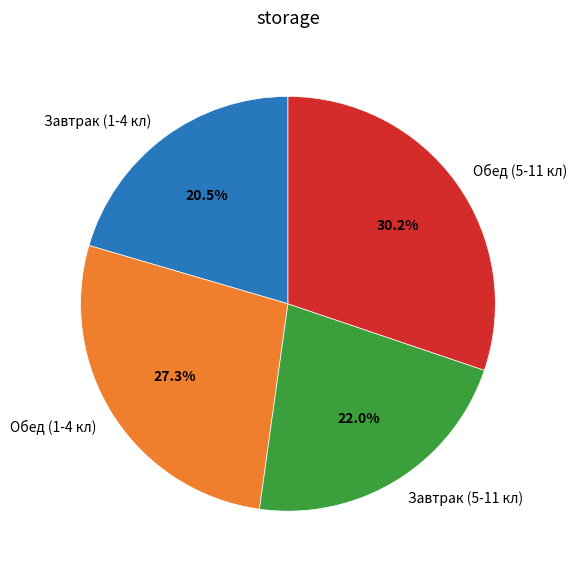

How many segments does this pie chart have?

4